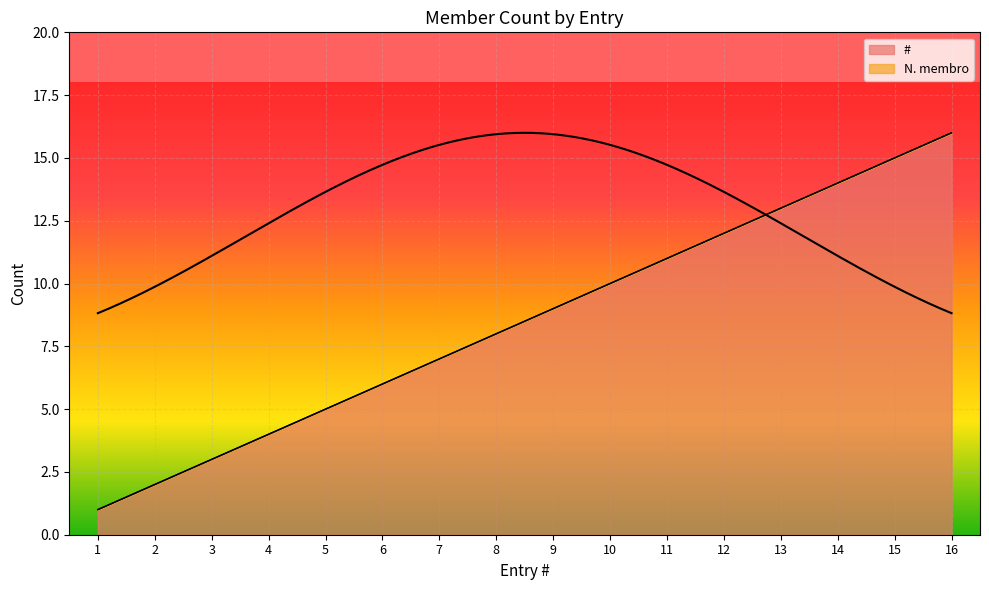

What is the approximate value at 16, to the nearest 5?

15